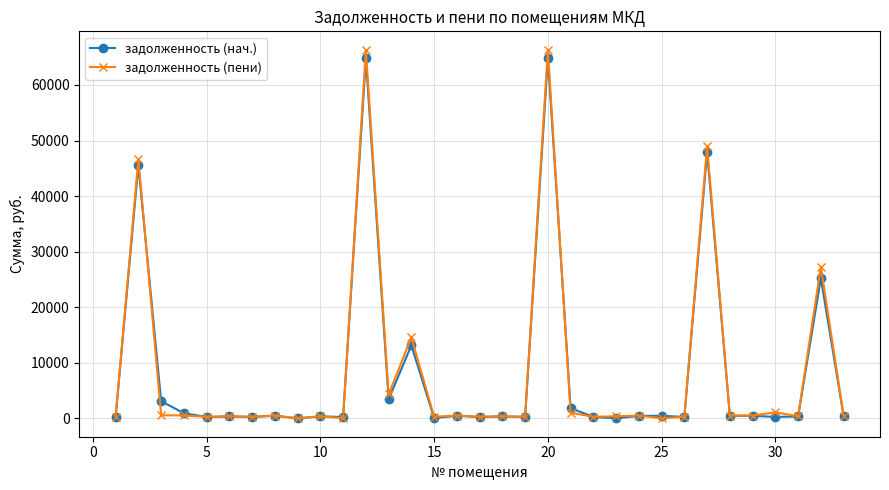

True or false: задолженность (пени) has more than 1 interior local peaks.

True